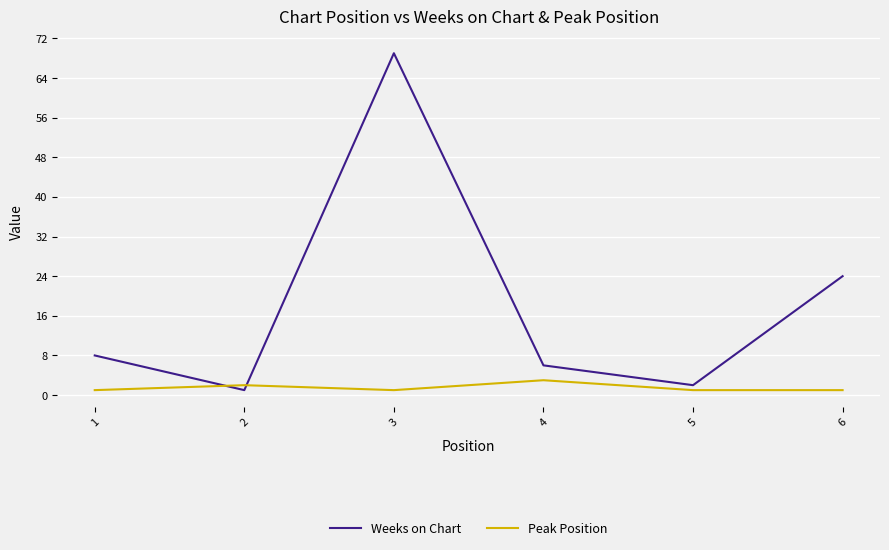

Rank the series by their maximum value, from highest to lowest.

Weeks on Chart, Peak Position